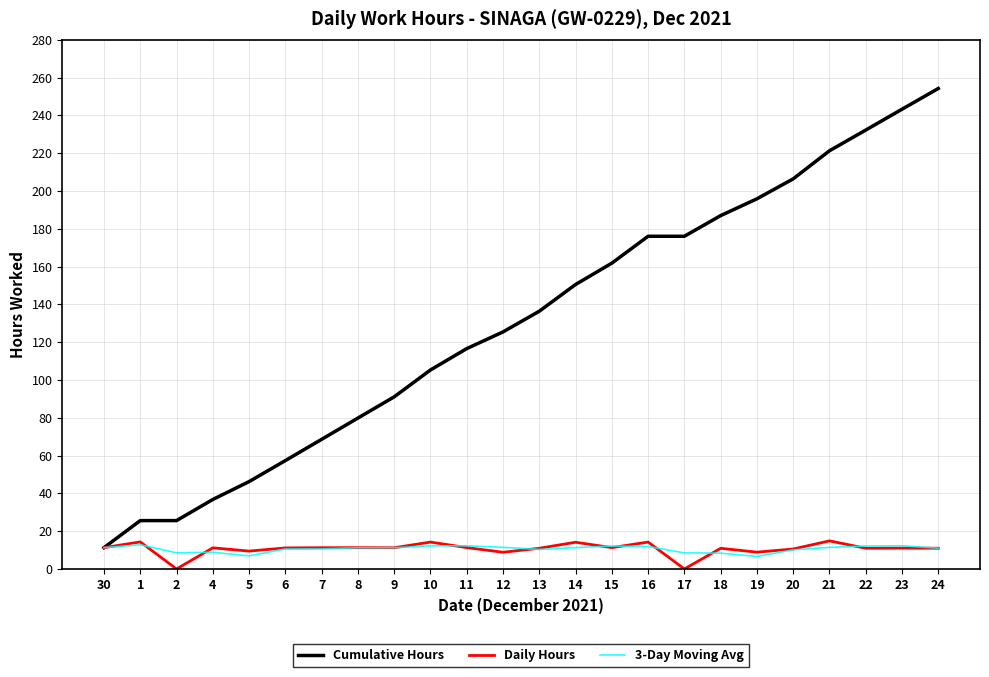

What is the difference between the highest and lowest values at 12?

116.6